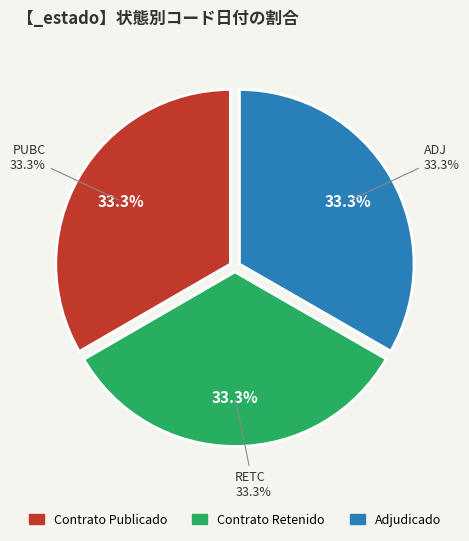

What is the smallest slice in the pie chart?

ADJ